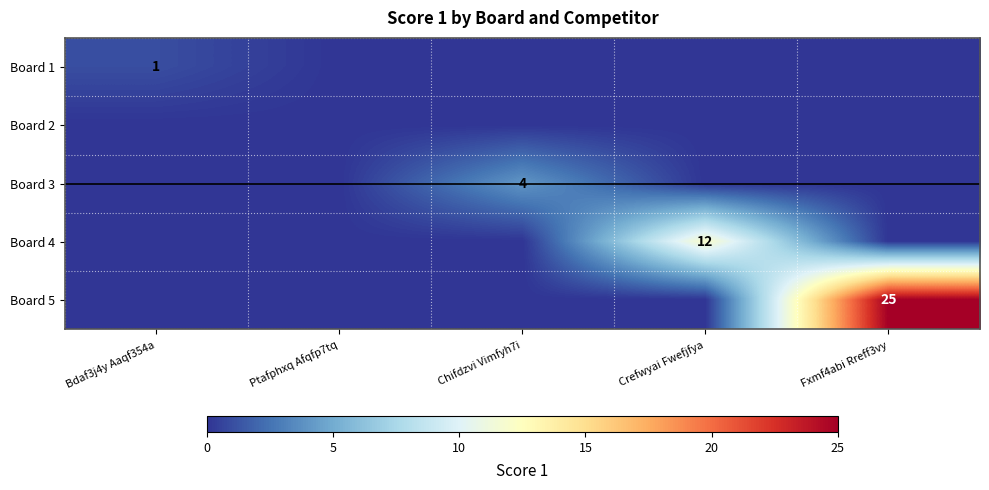

List the labels in order of Board 5 value, largest first.

Fxmf4abi Rreff3vy, Bdaf3j4y Aaqf354a, Ptafphxq Afqfp7tq, Chifdzvi Vimfyh7i, Crefwyai Fwefjfya